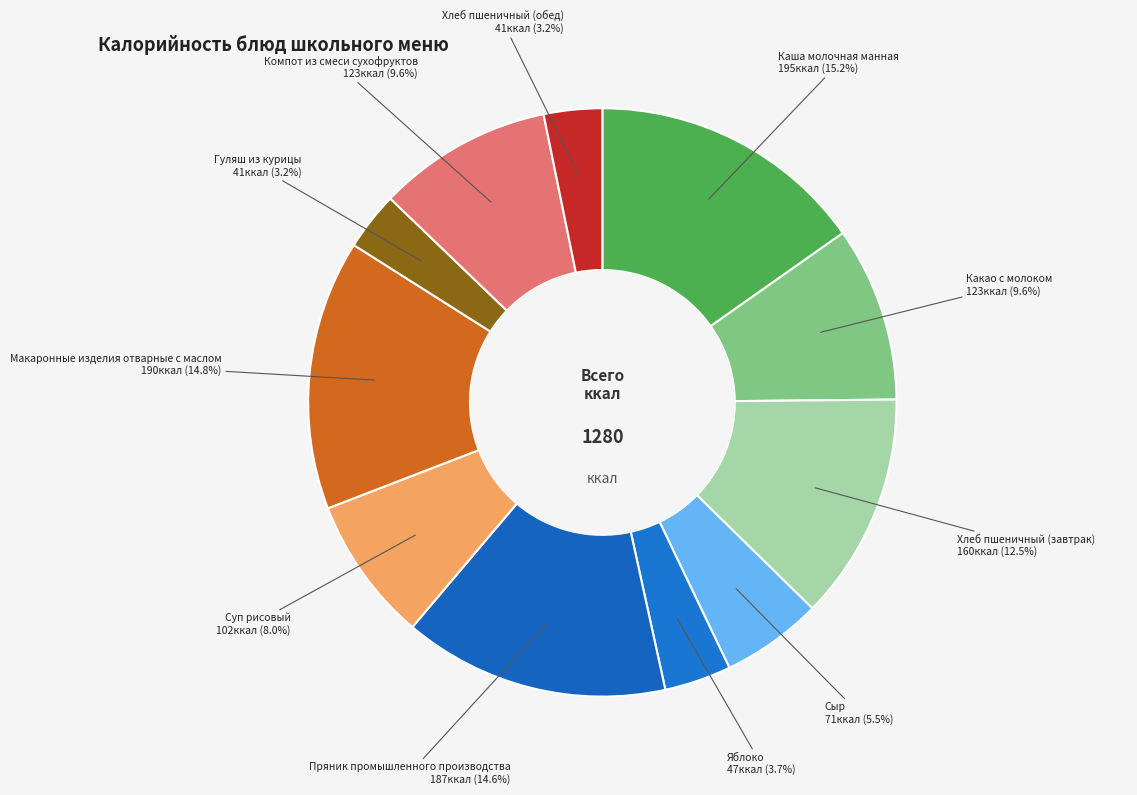

What percentage is NOT represented by Каша молочная манная?

84.8%